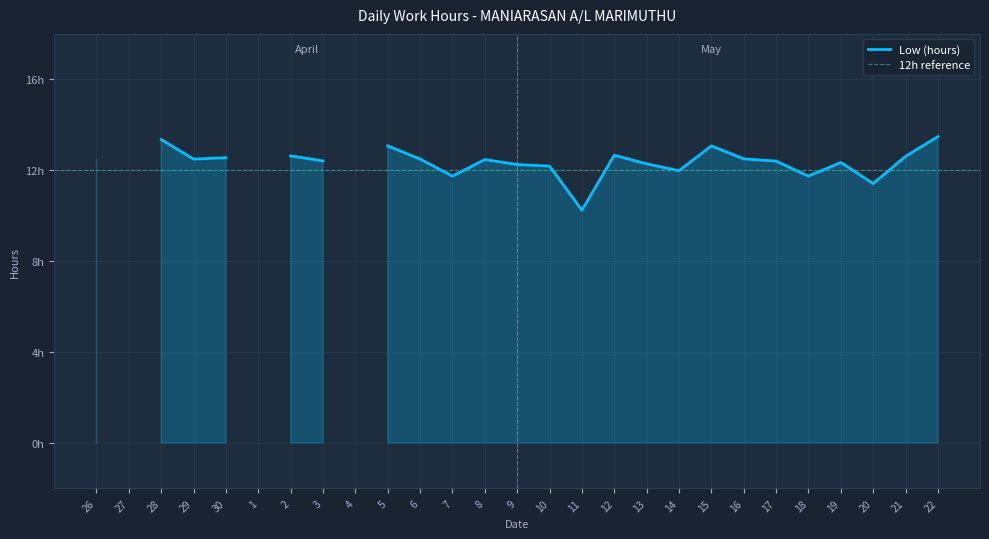

Between 7 and 29, which is larger?

29